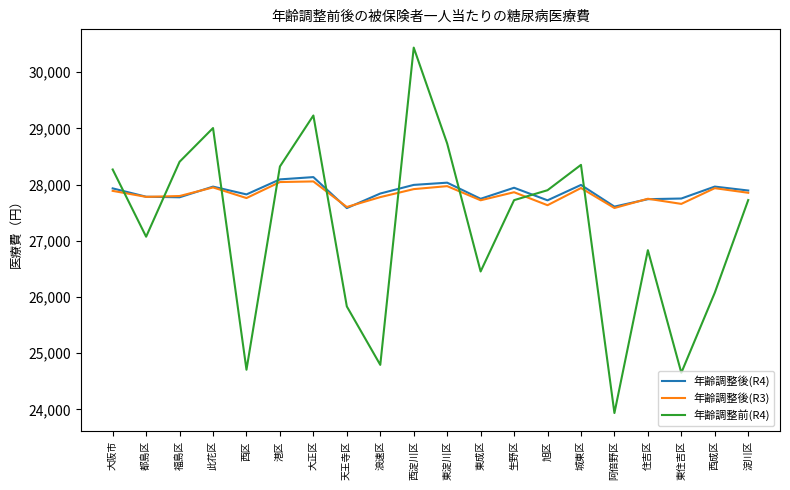

What is the difference between the second highest and second lowest values in the 年齢調整前(R4) series?

4578.0